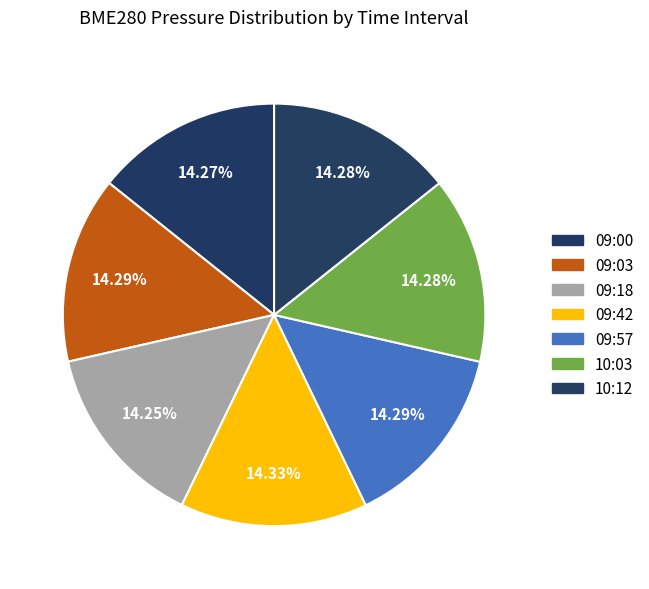

Which slice is the smallest?

09:18